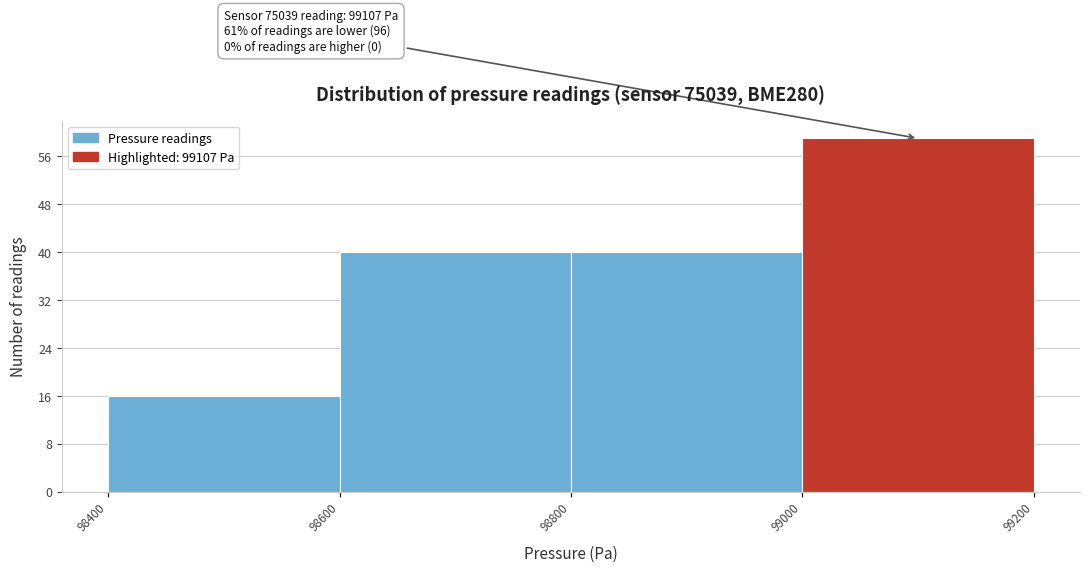

Over which range of the x-axis is the bar tallest?

99000 to 99200